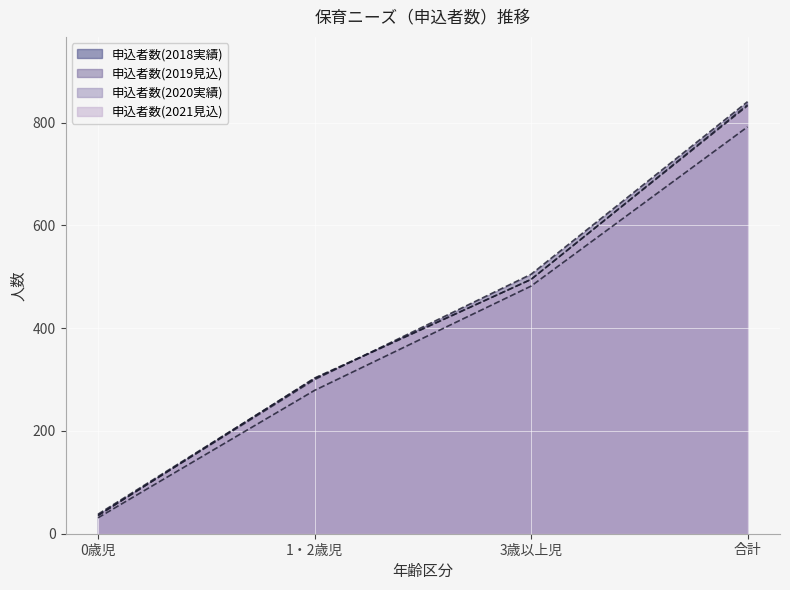

Reading left to right, transcribe all the data shown in this chart.

申込者数(2018実績): 0歳児=31	1・2歳児=279	3歳以上児=482	合計=792
申込者数(2019見込): 0歳児=36	1・2歳児=300	3歳以上児=505	合計=841
申込者数(2020実績): 0歳児=38	1・2歳児=302	3歳以上児=495	合計=835
申込者数(2021見込): 0歳児=35	1・2歳児=303	3歳以上児=495	合計=833